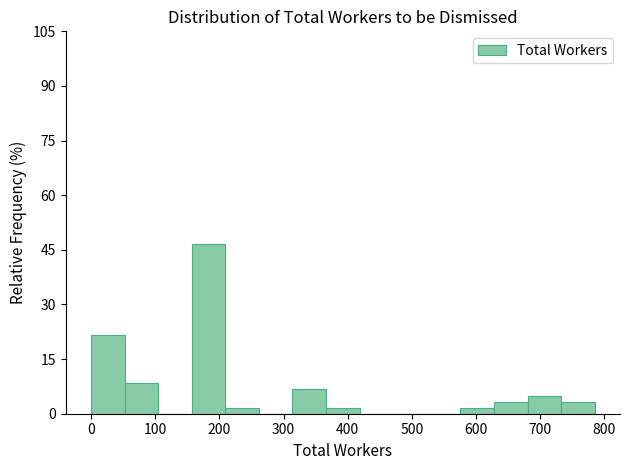

Reading left to right, list every bar in this chart as the range it spans on the x-axis followed by its height. Neither the bar edges nor the heights are printed on the chart, so give them approximately, as read against the axes.

0 to 50: 22
50 to 100: 8
100 to 160: 0
160 to 210: 46
210 to 260: under 2
260 to 310: 0
310 to 370: 6
370 to 420: under 2
420 to 470: 0
470 to 520: 0
520 to 580: 0
580 to 630: under 2
630 to 680: 4
680 to 730: 6
730 to 790: 4